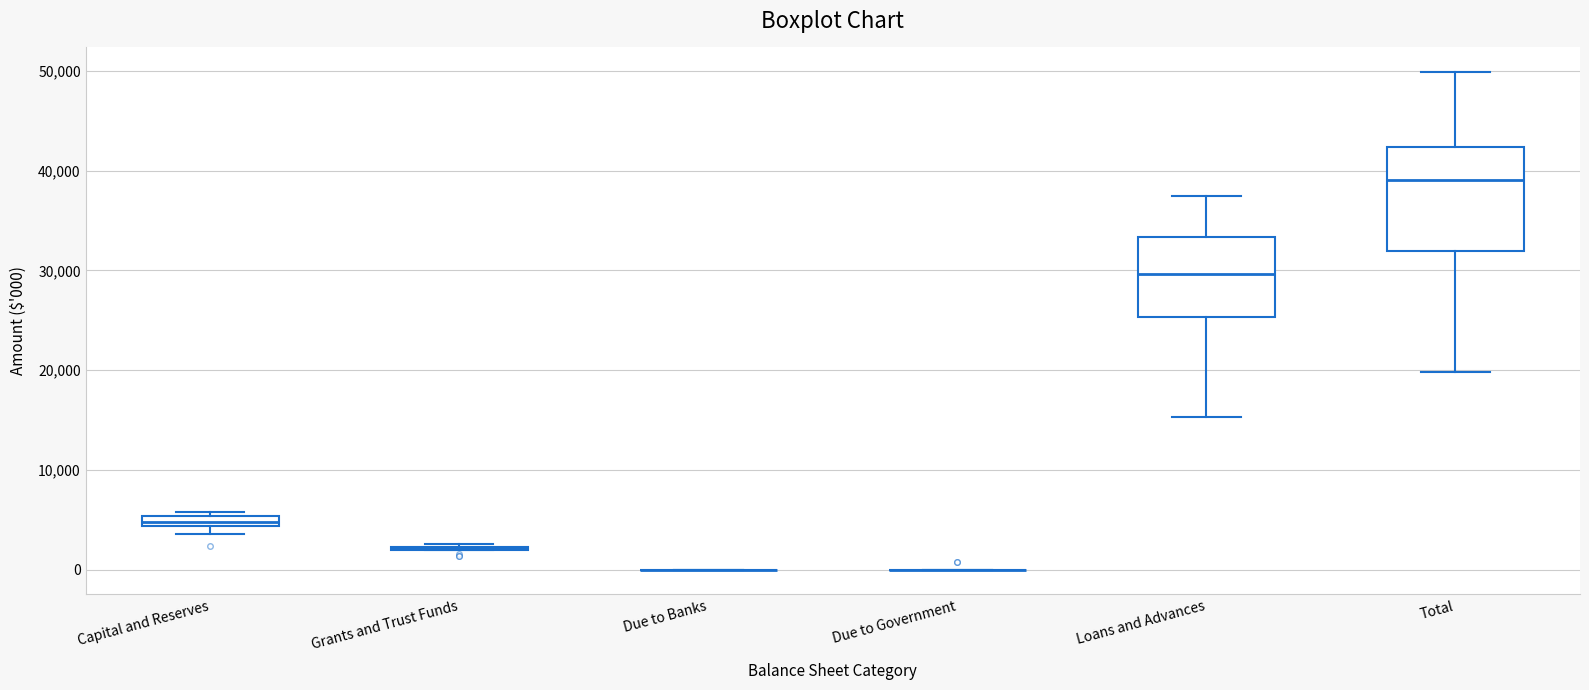

Comparing the boxes themselves (not the whiskers), which one is the tallest?

Total